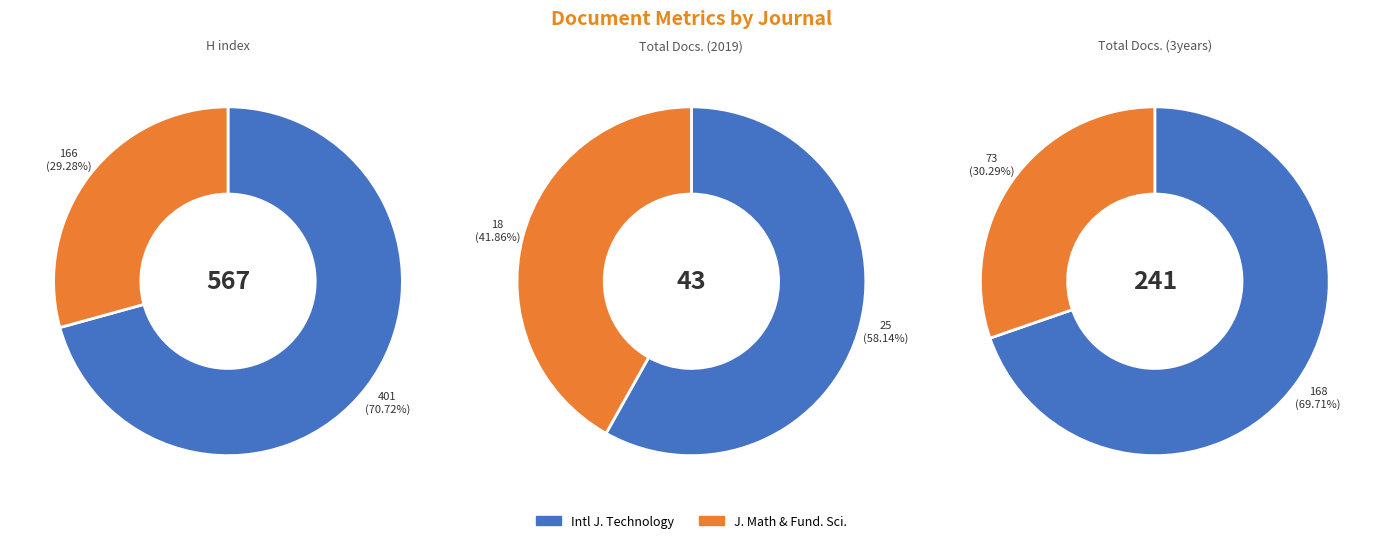

Is the sum of International Journal of Technology and Journal of Mathematical and Fundamental Sciences greater than half?

Yes